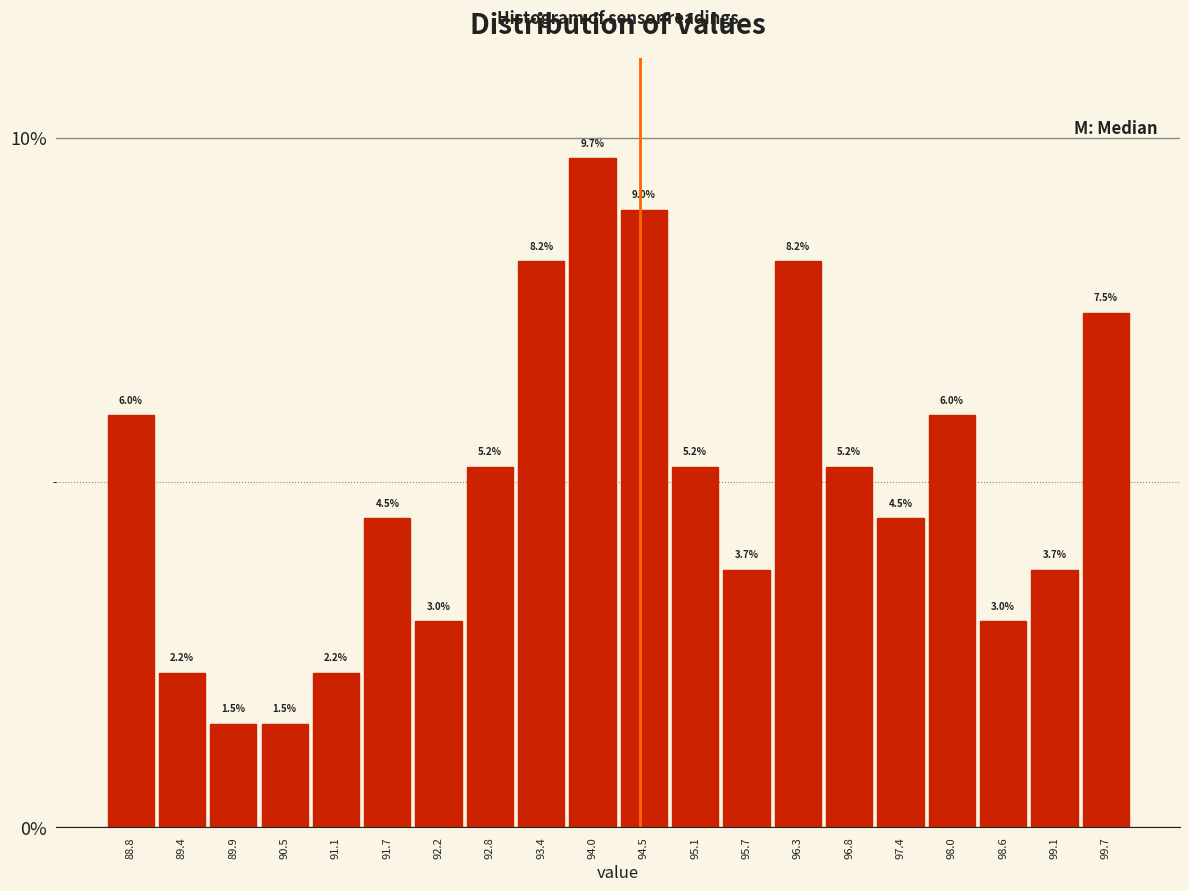

Which range on the x-axis has the tallest bar?

93.7 to 94.3